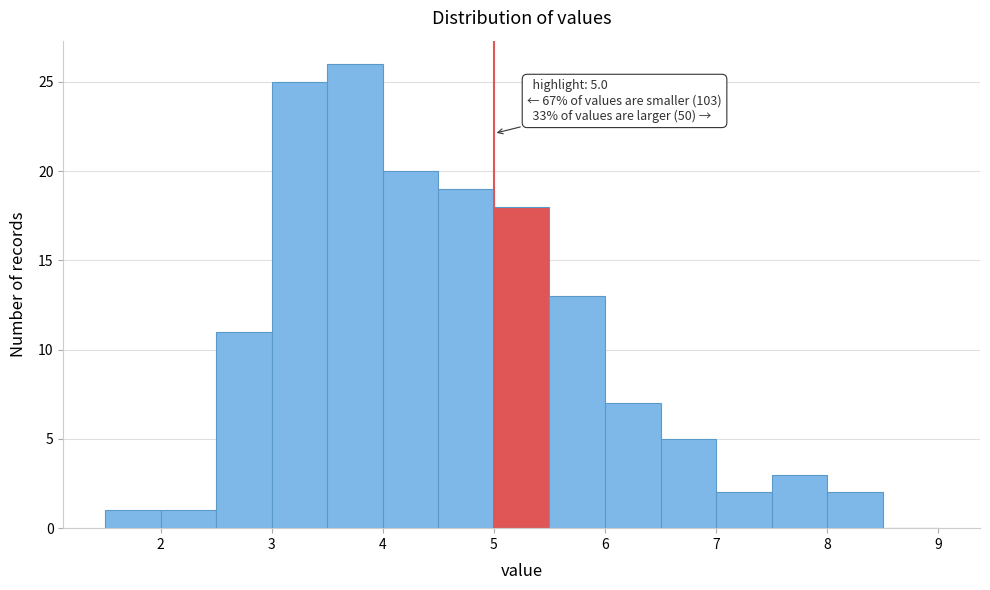

Which range on the x-axis has the tallest bar?

3.5 to 4.0